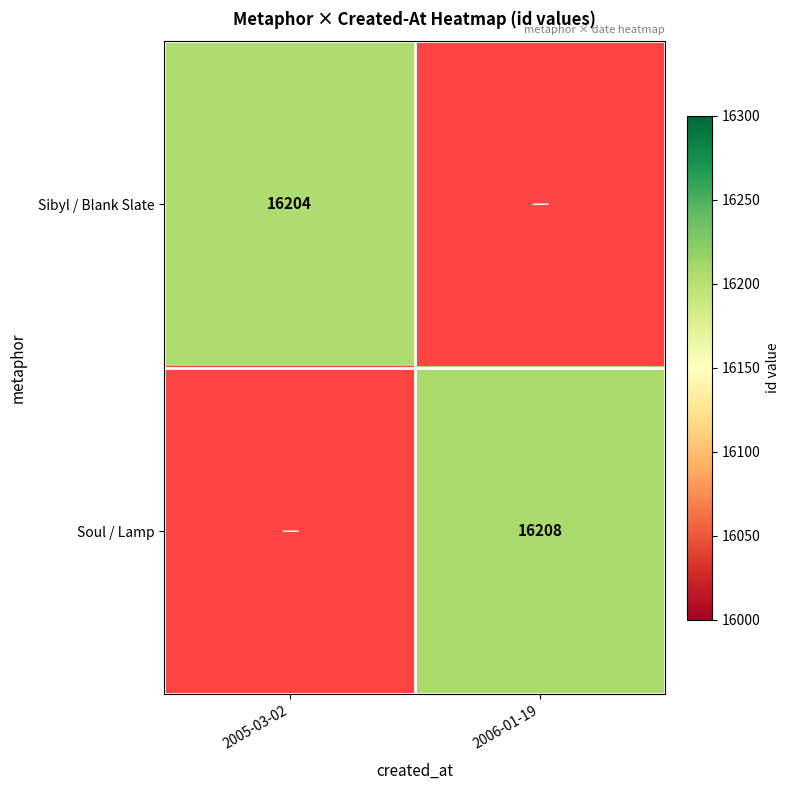

The Sibyl / Blank Slate series shows 3891 at 2005-03-02. True or false?

False